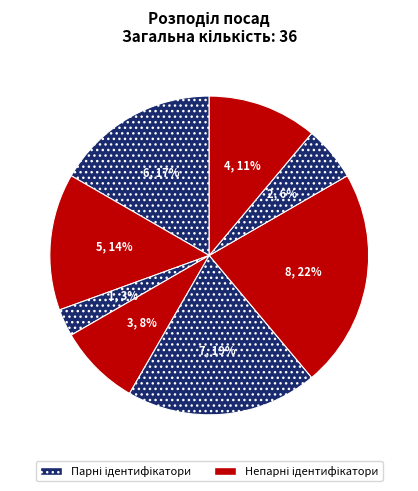

How many segments does this pie chart have?

8